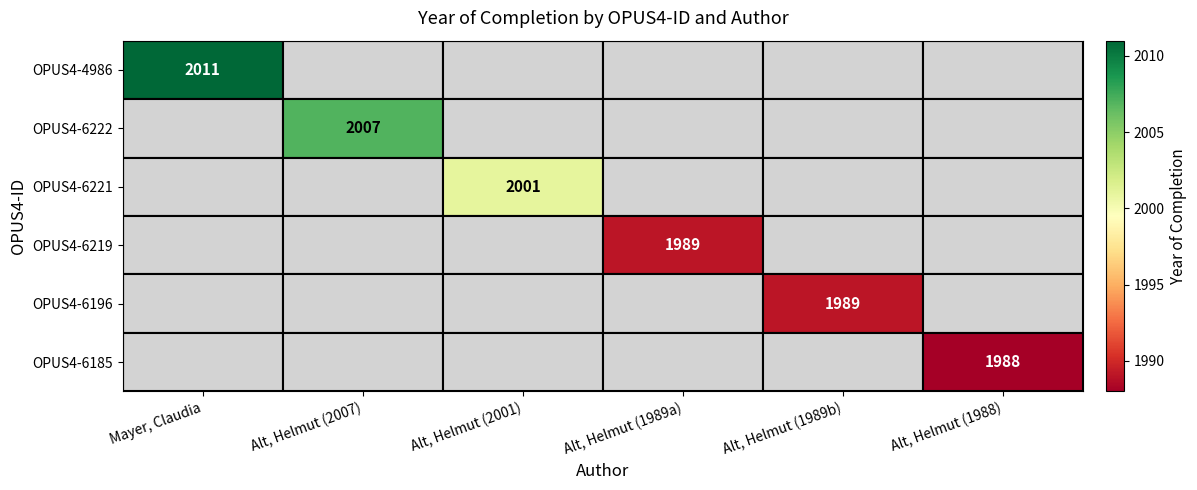

At which category does the chart reach its peak across all series?

Mayer, Claudia